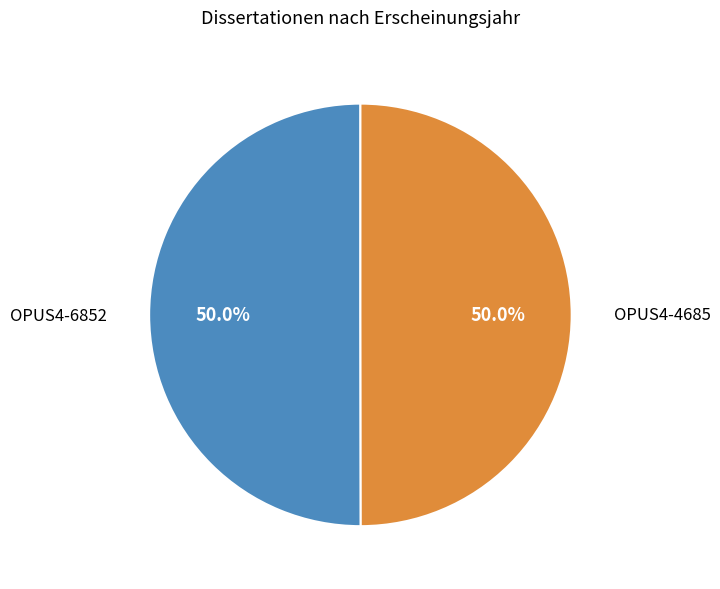

How many slices are in this pie chart?

2